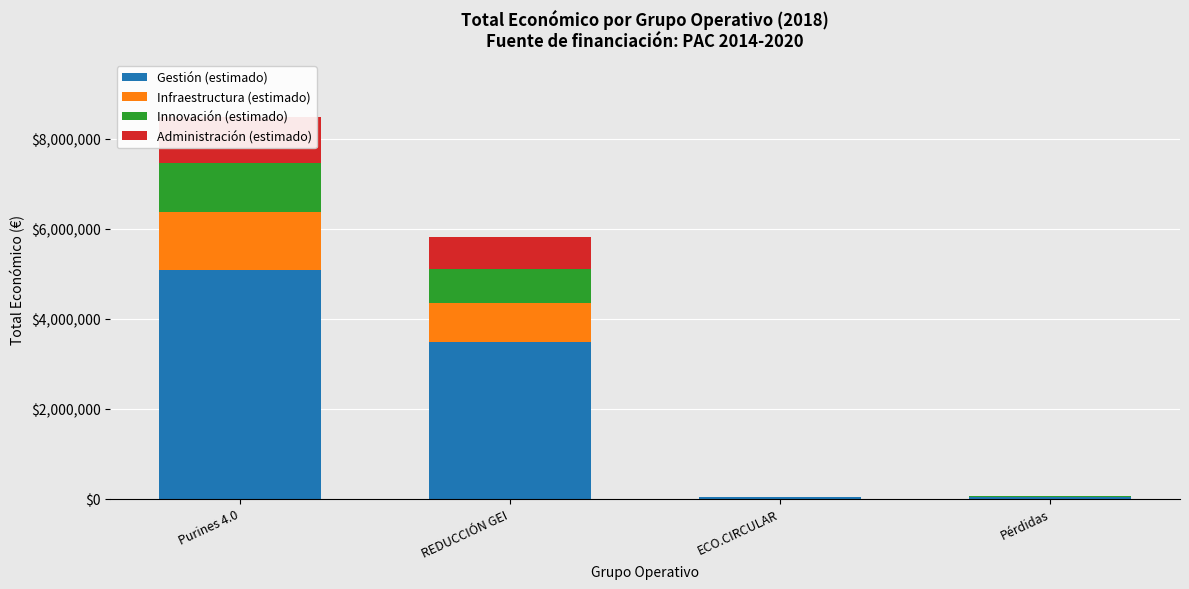

How many bars are there in each group?

4